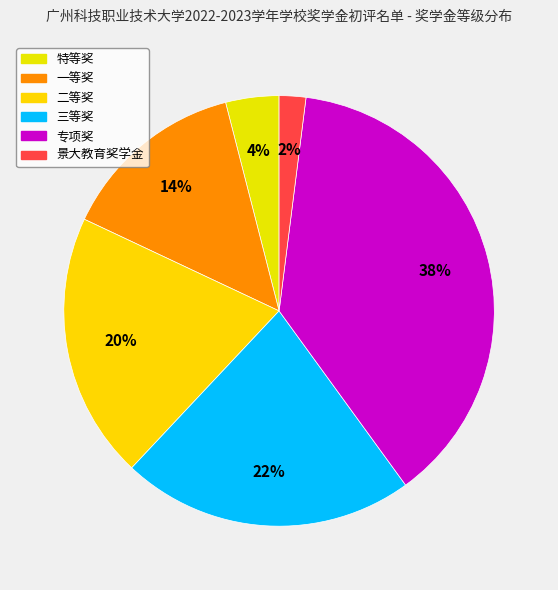

Count the number of slices in the pie.

6